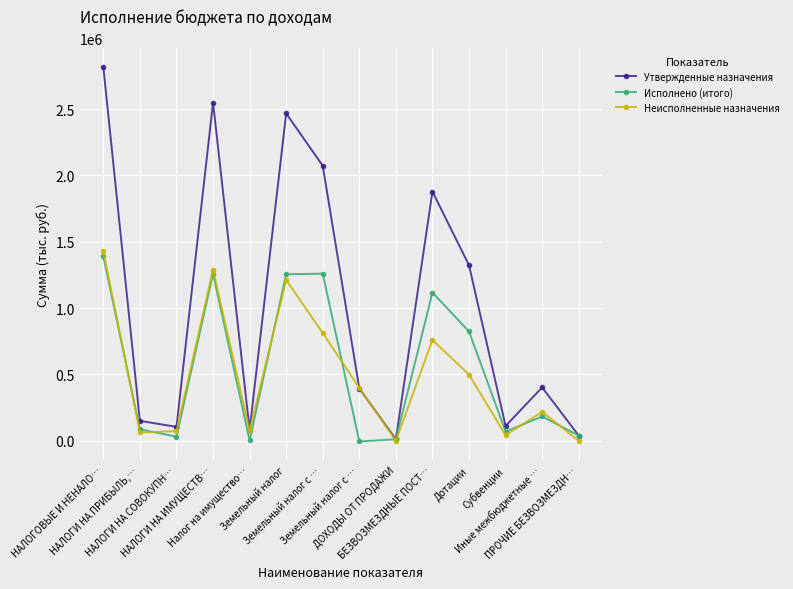

What are all the series names shown in the legend?

Утвержденные назначения, Исполнено (итого), Неисполненные назначения